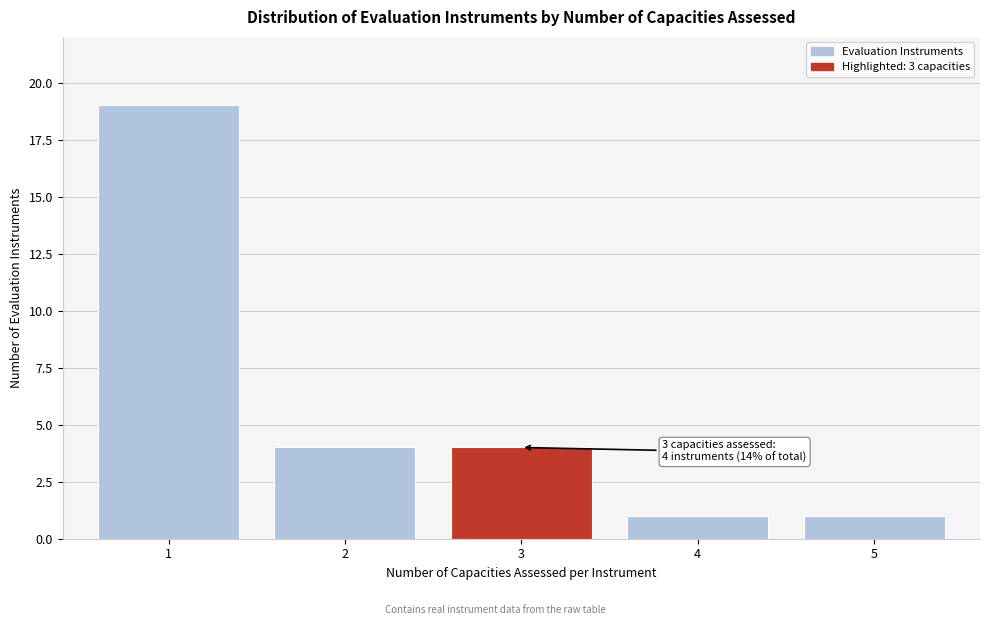

Reading left to right, list all the values displayed in this chart.

1=19	2=4	3=4	4=1	5=1